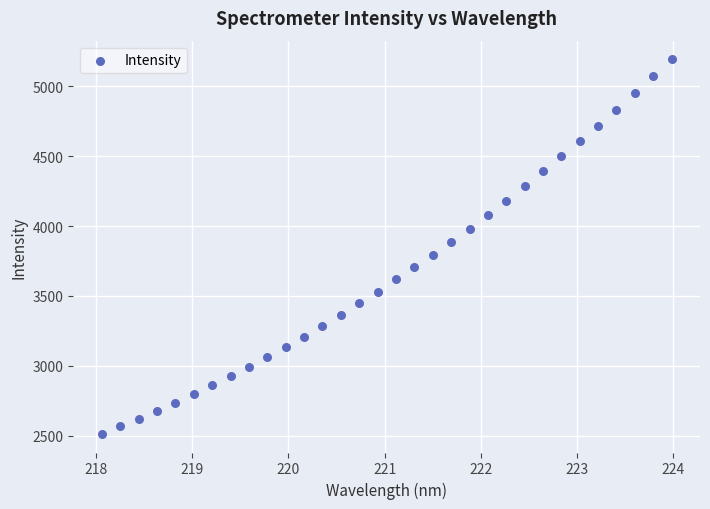

What is the range of X values (max minus min)?

5.9